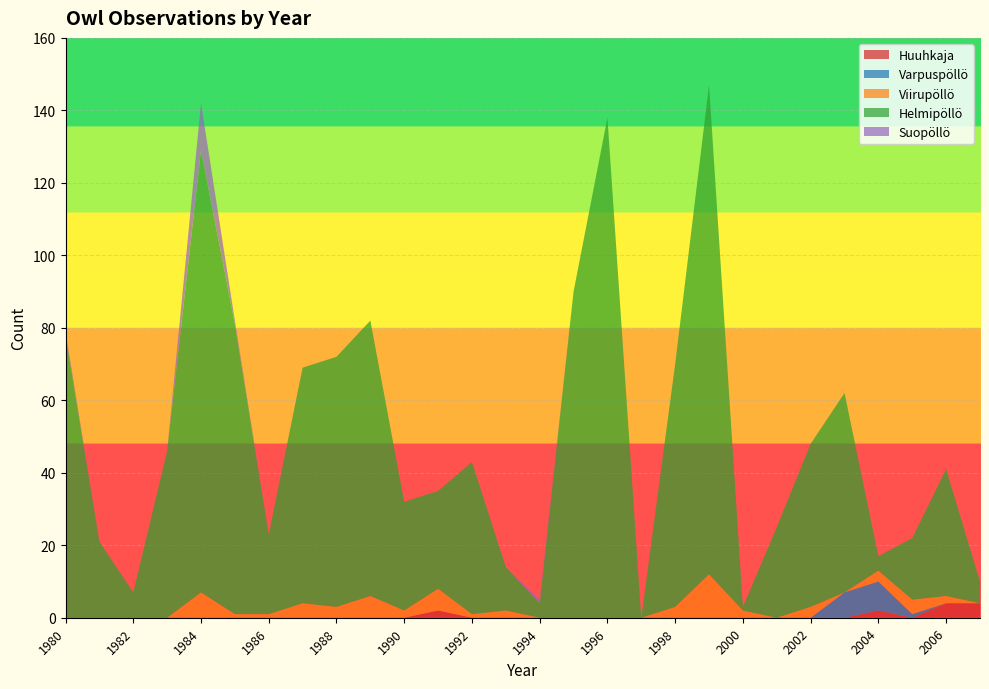

Reading right to left, extract all data points from this chart.

Huuhkaja: 2007=4	2006=4	2005=0	2004=2	2003=0	2002=0	2001=0	2000=0	1999=0	1998=0	1997=0	1996=0	1995=0	1994=0	1993=0	1992=0	1991=2	1990=0	1989=0	1988=0	1987=0	1986=0	1985=0	1984=0	1983=0	1982=0	1981=0	1980=0
Varpuspöllö: 2007=0	2006=0	2005=1	2004=8	2003=7	2002=0	2001=0	2000=0	1999=0	1998=0	1997=0	1996=0	1995=0	1994=0	1993=0	1992=0	1991=0	1990=0	1989=0	1988=0	1987=0	1986=0	1985=0	1984=0	1983=0	1982=0	1981=0	1980=0
Viirupöllö: 2007=0	2006=2	2005=4	2004=3	2003=0	2002=3	2001=0	2000=2	1999=12	1998=3	1997=0	1996=0	1995=0	1994=0	1993=2	1992=1	1991=6	1990=2	1989=6	1988=3	1987=4	1986=1	1985=1	1984=7	1983=0	1982=0	1981=0	1980=0
Helmipöllö: 2007=6	2006=35	2005=17	2004=4	2003=55	2002=45	2001=25	2000=1	1999=135	1998=67	1997=0	1996=138	1995=90	1994=4	1993=12	1992=42	1991=27	1990=30	1989=76	1988=69	1987=65	1986=22	1985=80	1984=122	1983=46	1982=7	1981=21	1980=78
Suopöllö: 2007=0	2006=0	2005=0	2004=0	2003=0	2002=0	2001=0	2000=0	1999=0	1998=0	1997=0	1996=0	1995=0	1994=1	1993=0	1992=0	1991=0	1990=0	1989=0	1988=0	1987=0	1986=0	1985=1	1984=13	1983=0	1982=0	1981=0	1980=1